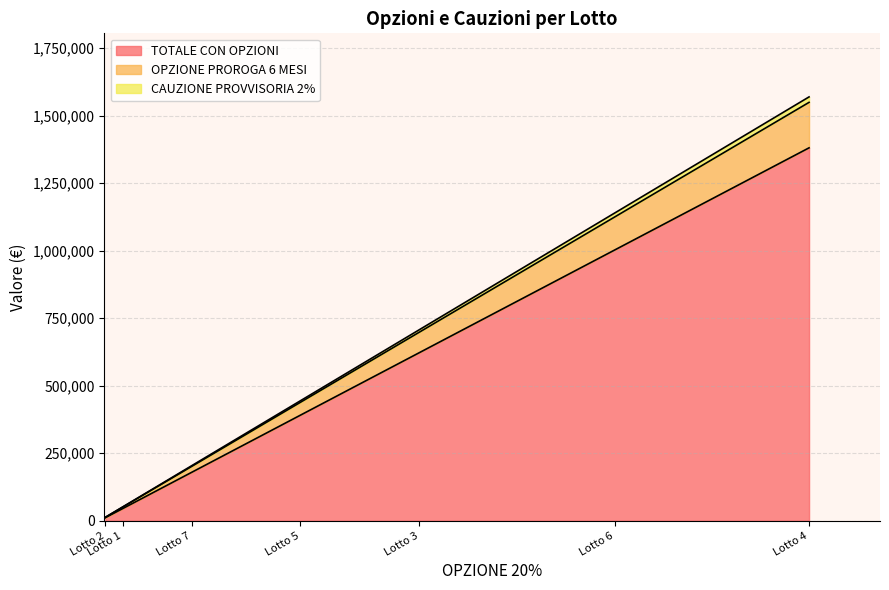

What is the total value across all series at Lotto 6?

1139913.7